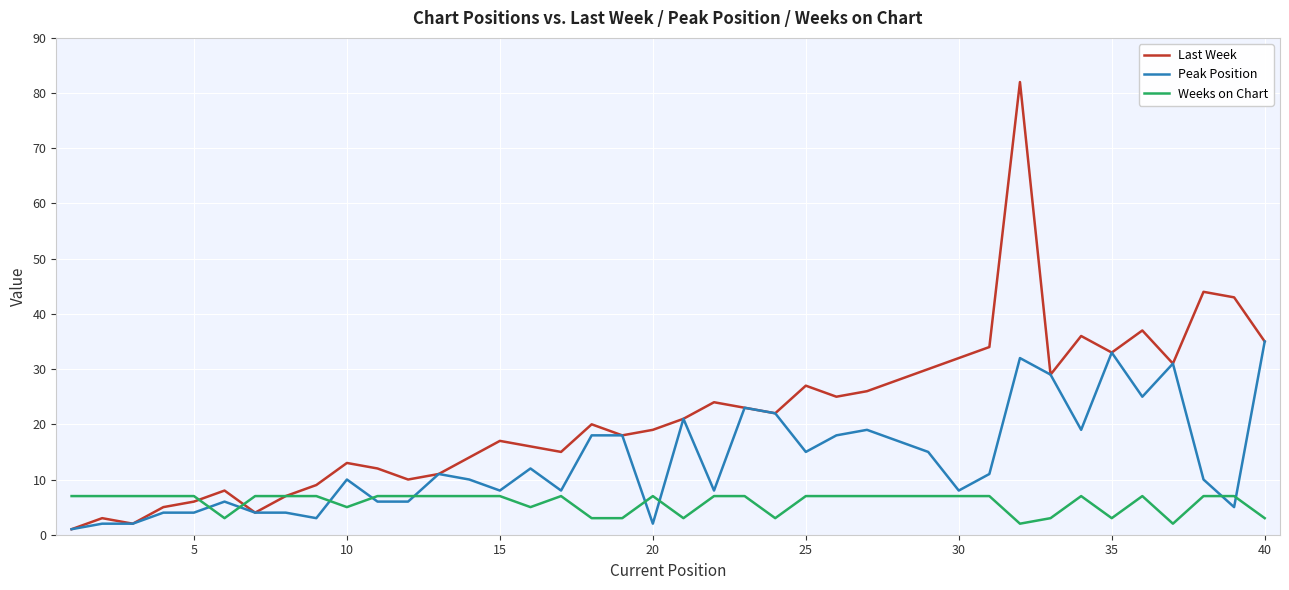

What is the difference between the maximum and minimum values in the Peak Position series?

34